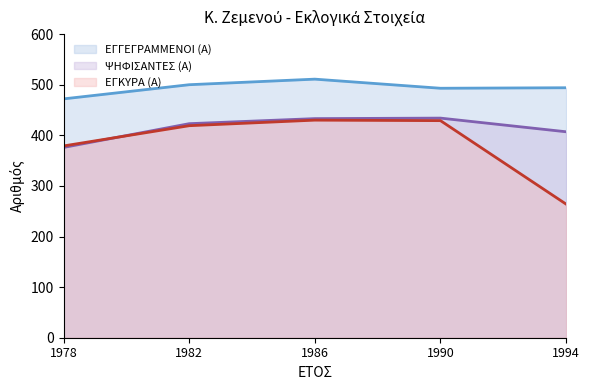

Reading left to right, extract all data points from this chart.

ΕΓΓΕΓΡΑΜΜΕΝΟΙ (Α) (γραμμή): 1978=472	1982=500	1986=511	1990=493	1994=494
ΨΗΦΙΣΑΝΤΕΣ (Α) (γραμμή): 1978=376	1982=423	1986=433	1990=434	1994=407
ΕΓΚΥΡΑ (Α) (γραμμή): 1978=379	1982=419	1986=430	1990=429	1994=264